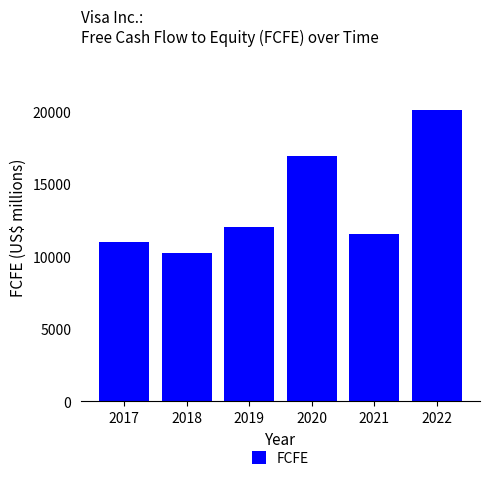

The value at 2019 is 8350. True or false?

False